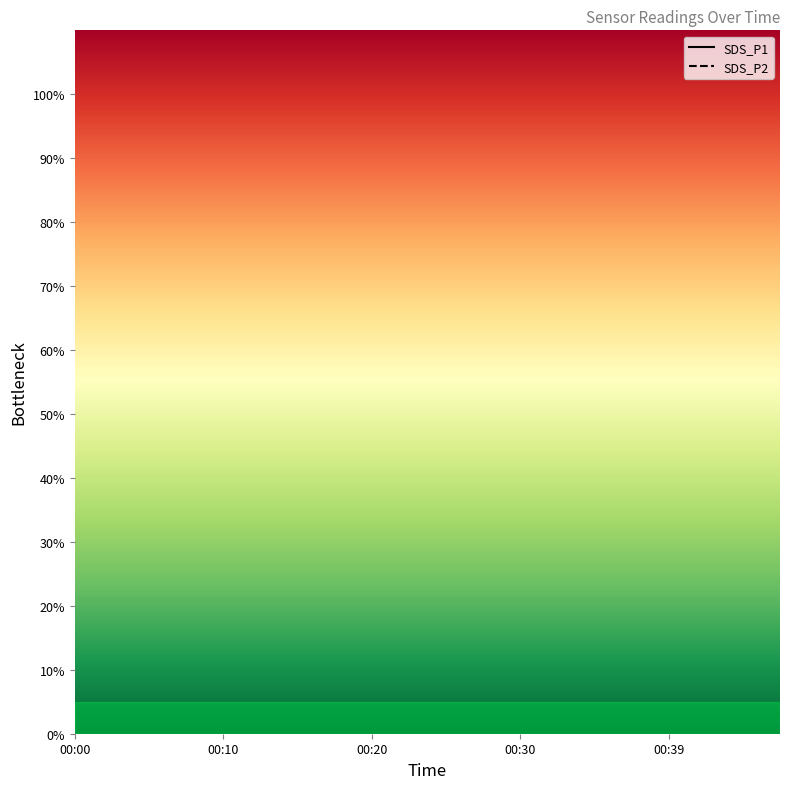

What is the greatest value displayed?

1057.5